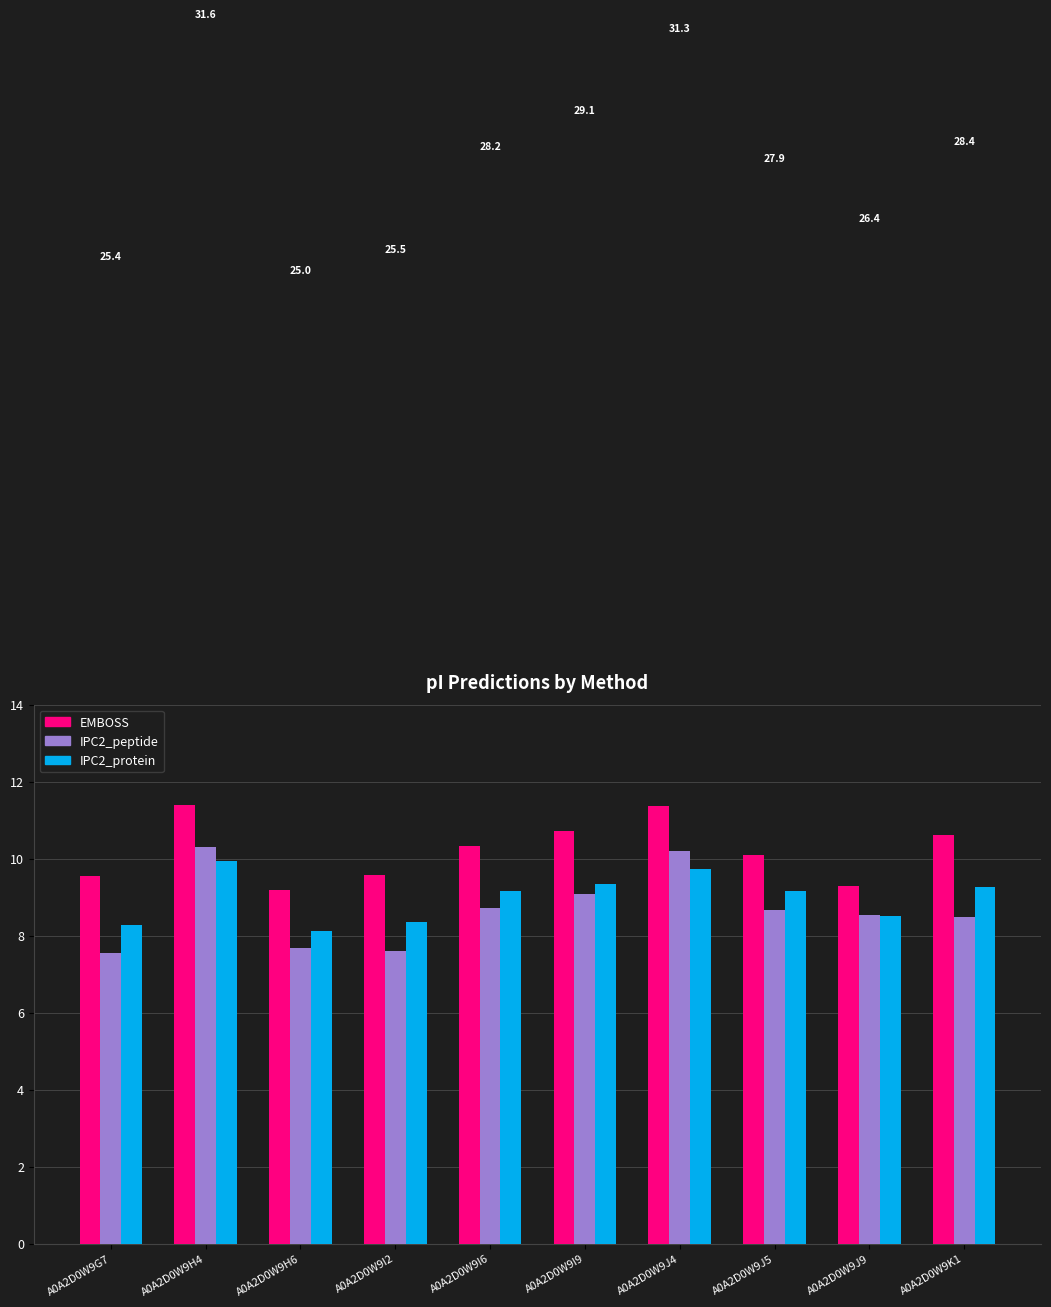

Which series changed the most between A0A2D0W9I2 and A0A2D0W9K1?

EMBOSS